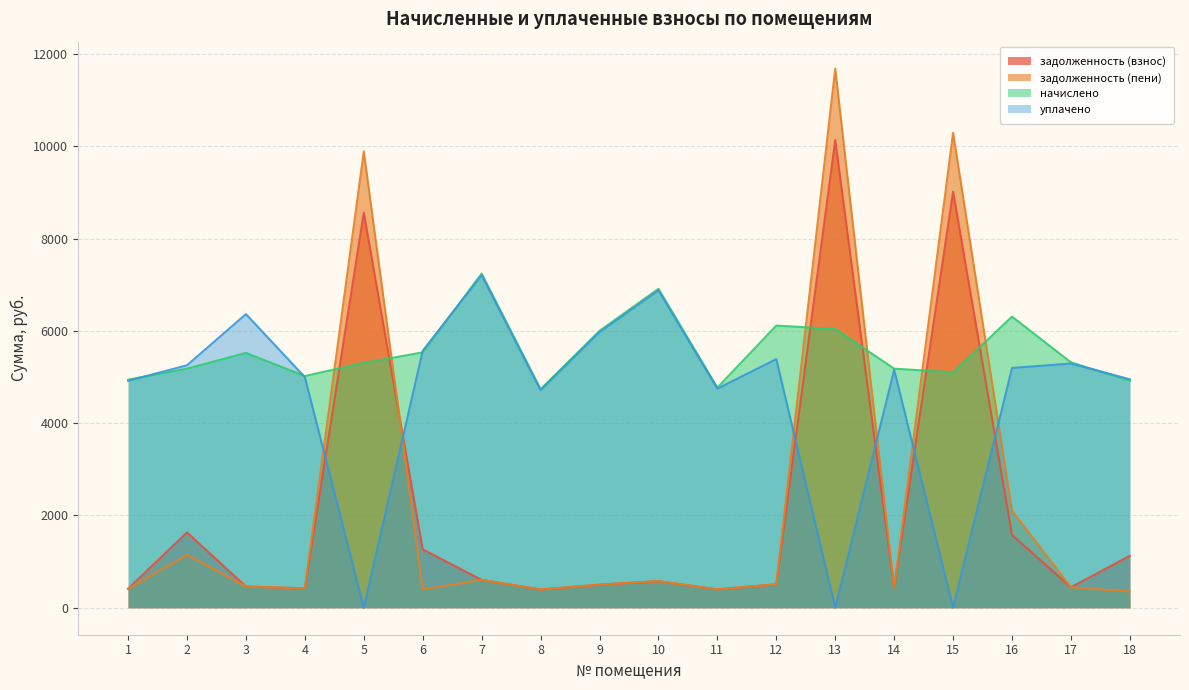

True or false: задолженность (взнос) has a value of 411.9 at 1.

True